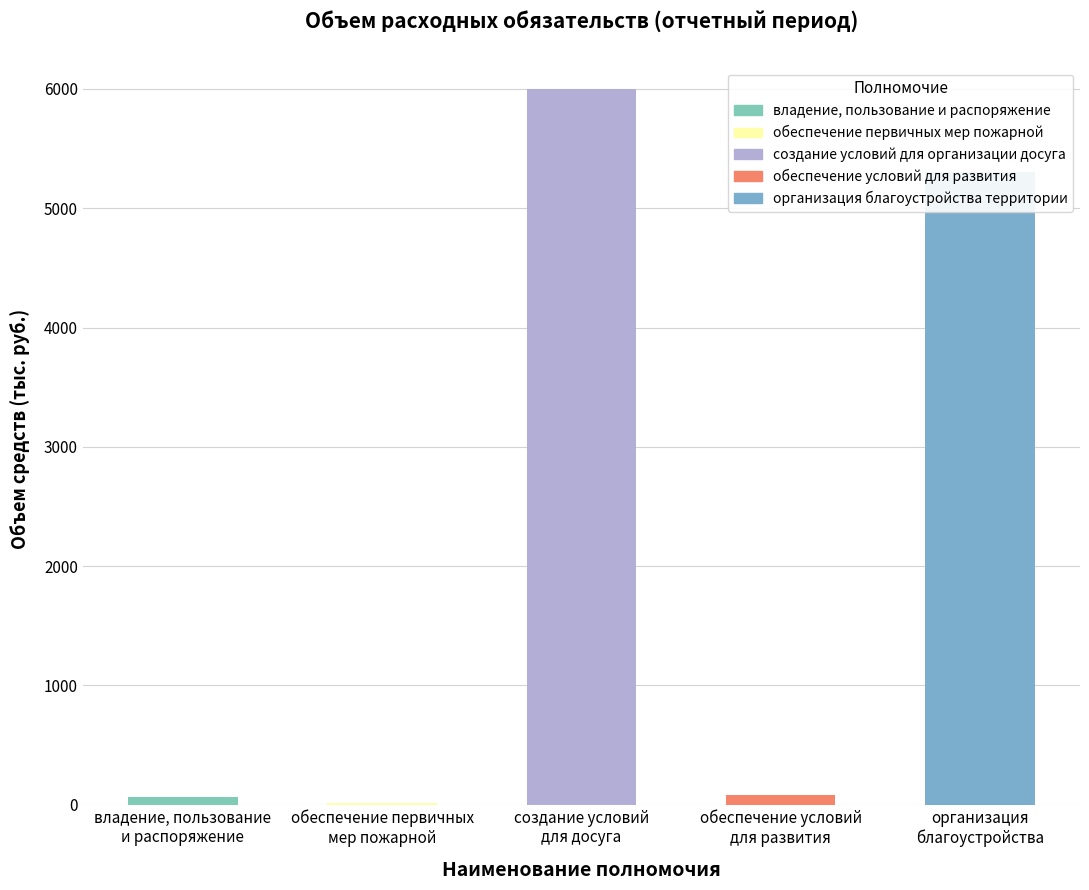

Which series has the largest total across all categories?

создание условий для организации досуга